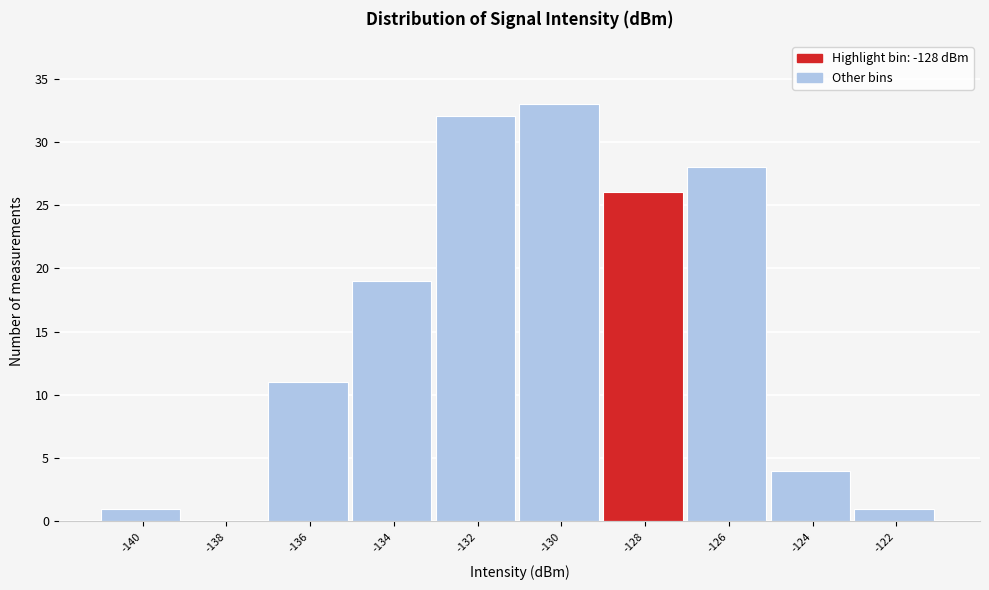

Reading right to left, what are all the values shown in this chart?

-122=1	-124=4	-126=28	-128=26	-130=33	-132=32	-134=19	-136=11	-138=0	-140=1